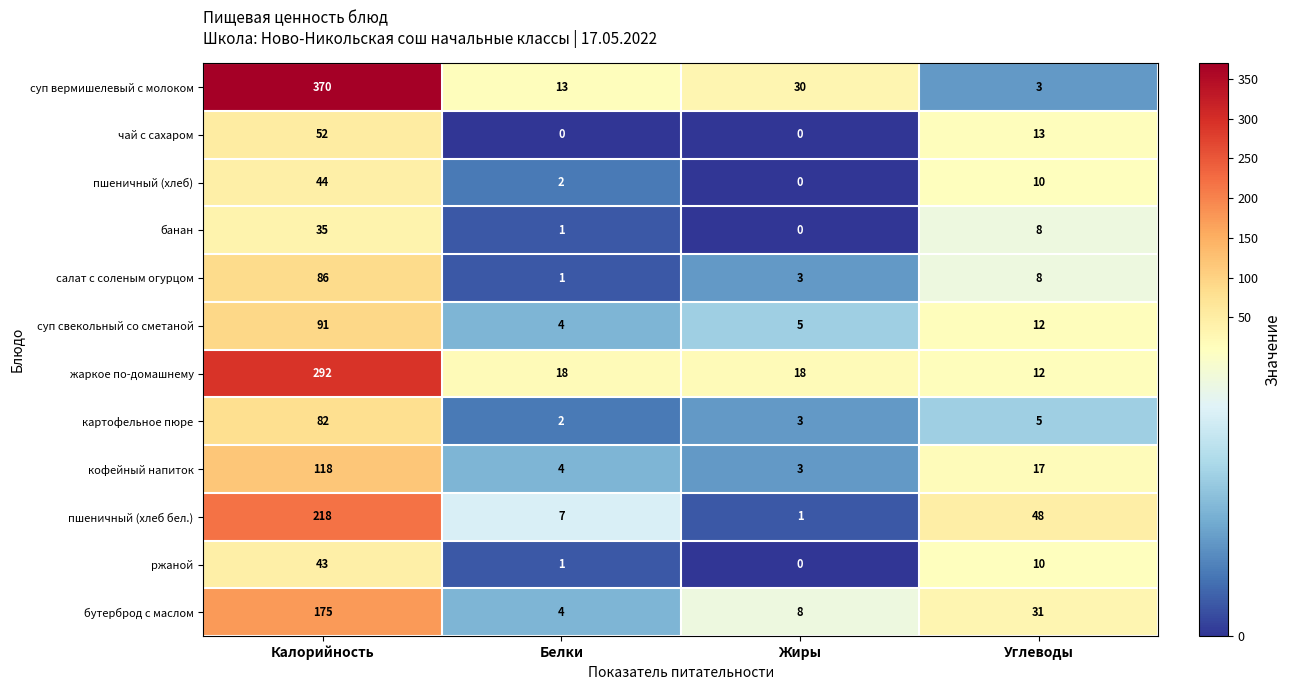

How many categories are shown in the chart?

4